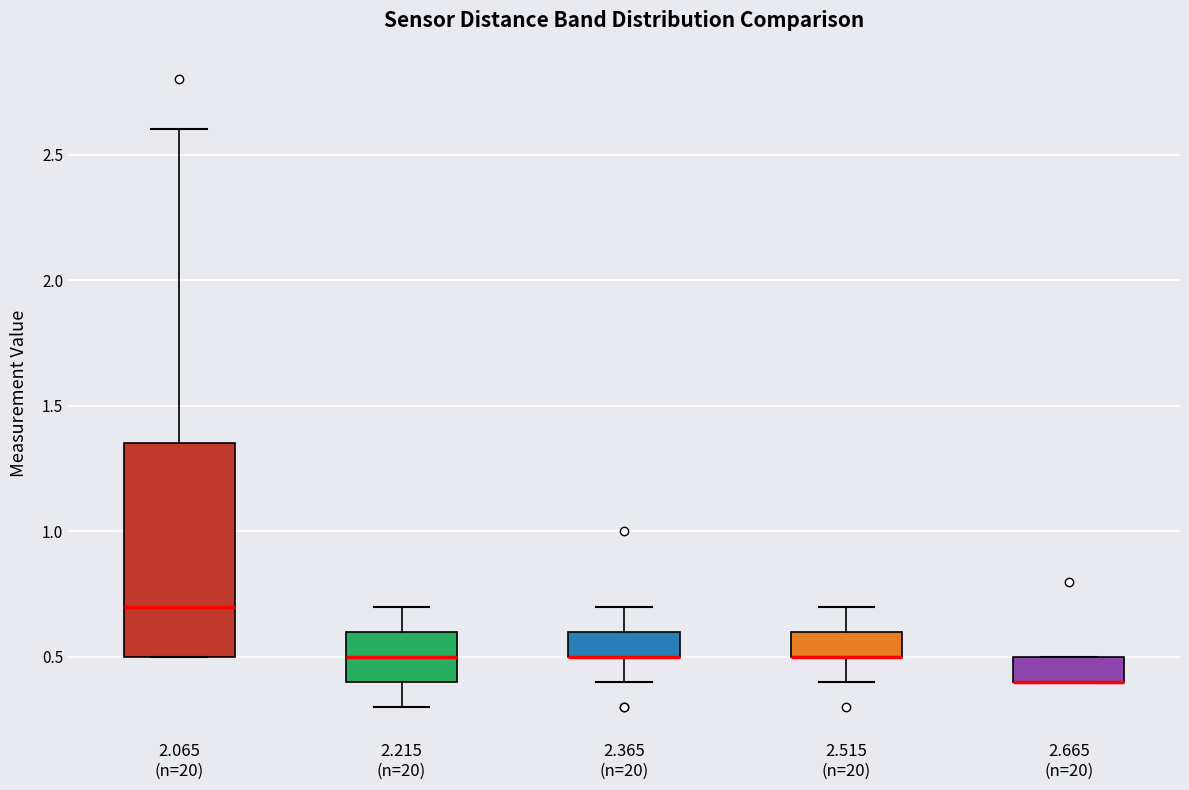

Which box is the tallest, from its lower edge to its upper edge?

2.065 (n=20)